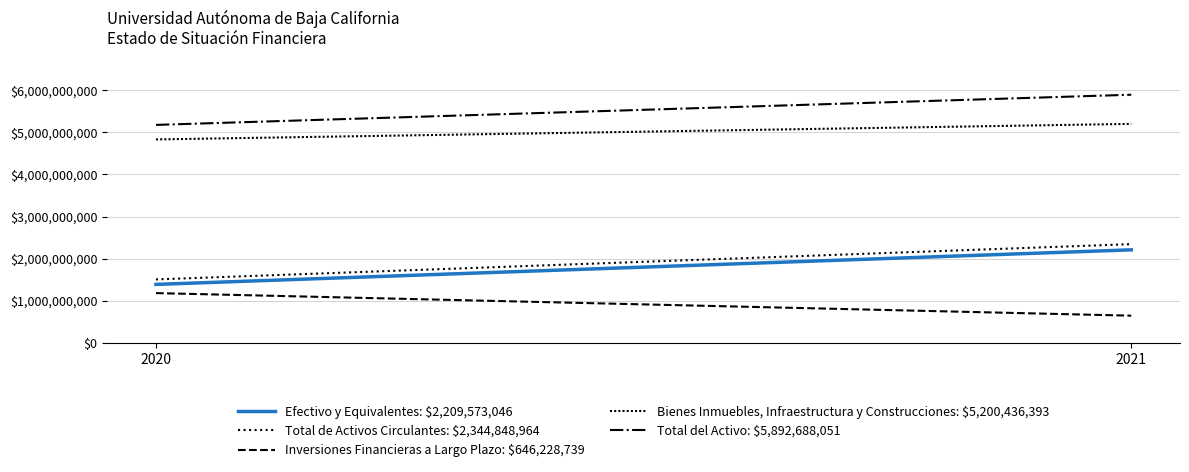

How many values in the Efectivo y Equivalentes: $2,209,573,046 series are below 2209573046?

1